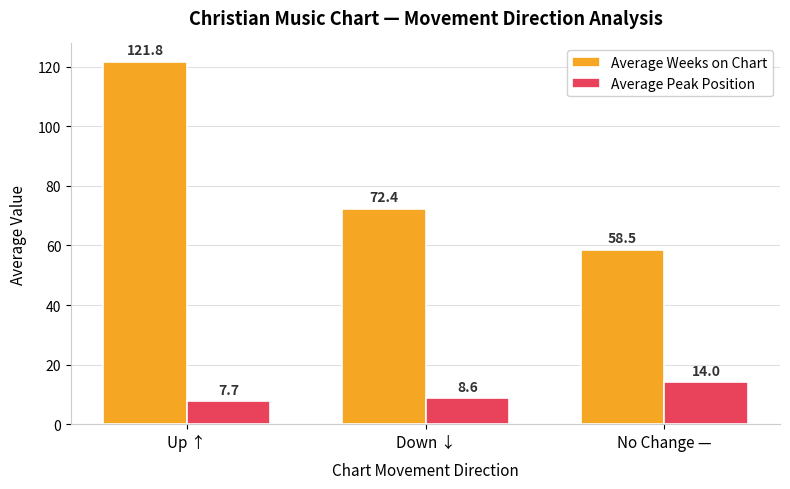

Is the value of Average Weeks on Chart at Up ↑ greater than the value of Average Peak Position at No Change —?

Yes